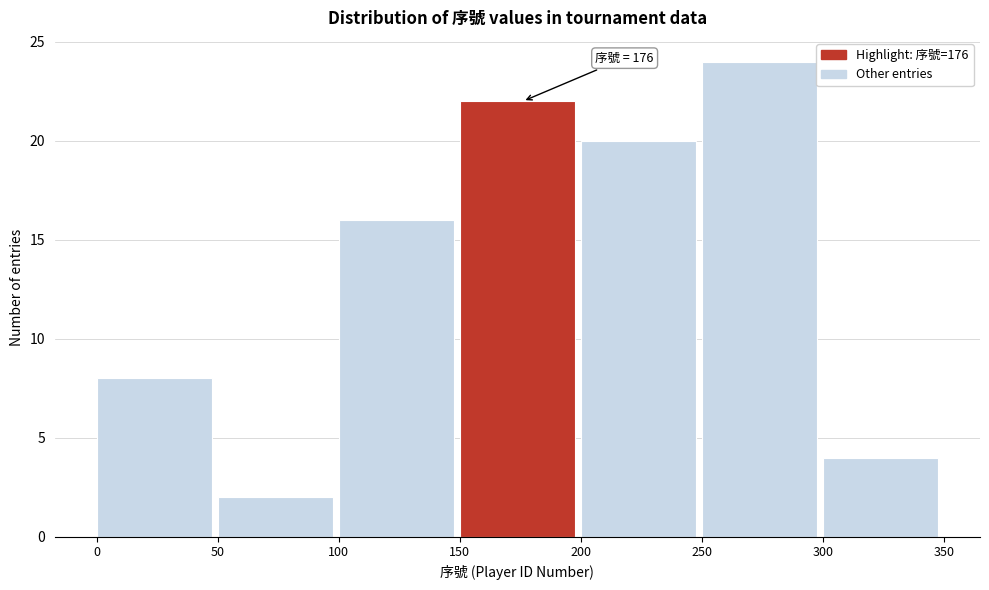

Which range on the x-axis has the tallest bar?

250 to 300